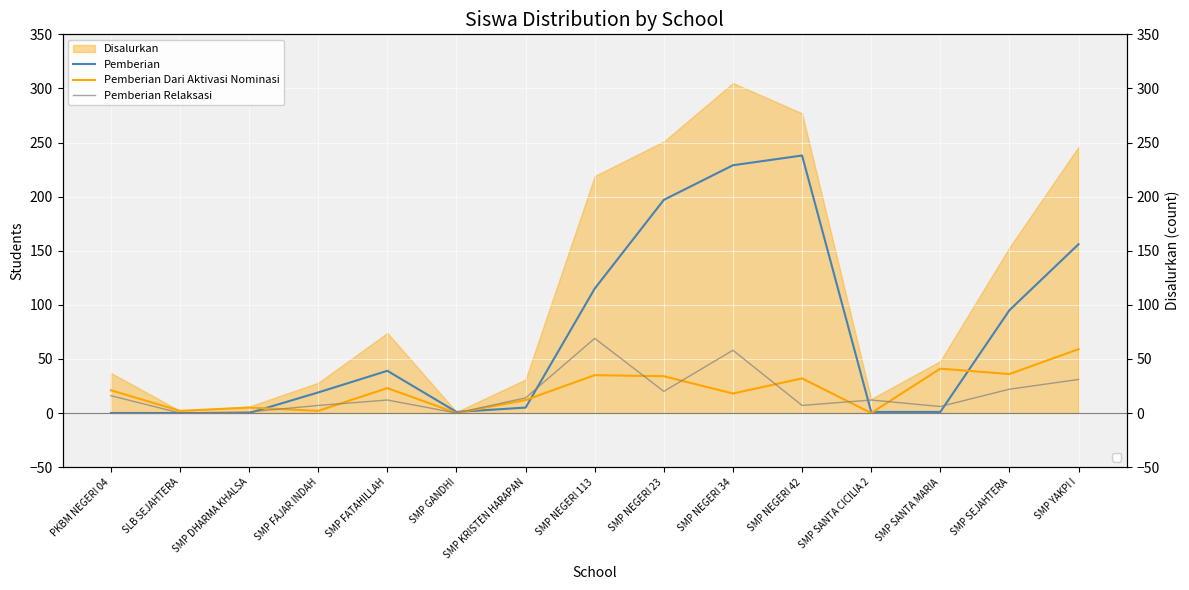

How many data points does each series have?

15